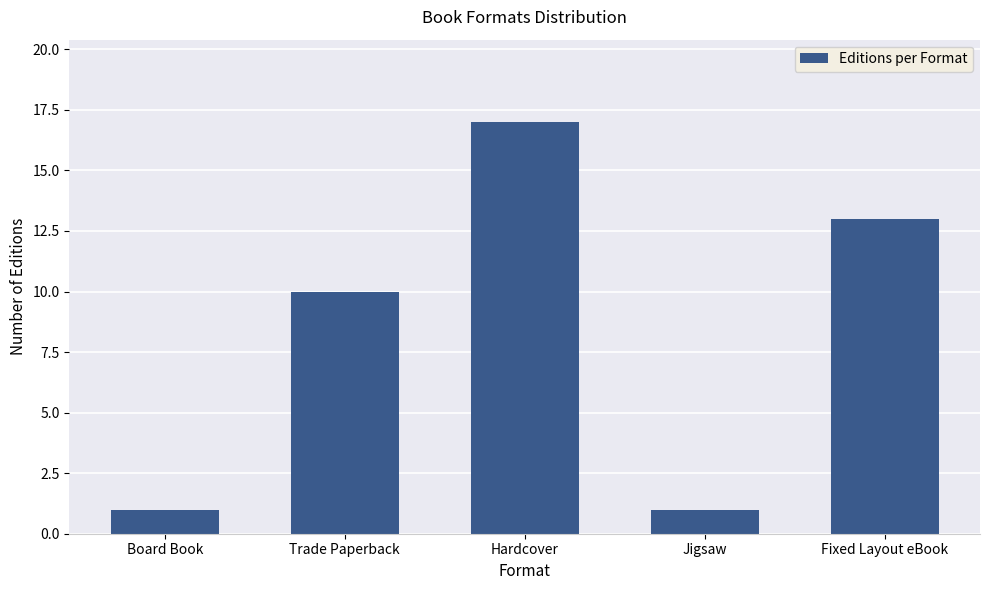

What is the label of the 2nd bar from the left?

Trade Paperback